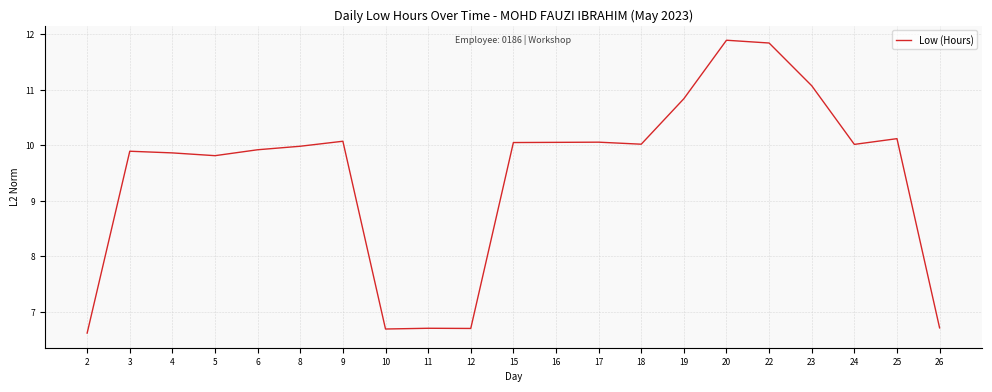

True or false: the data shows 9.8 at 5.

True